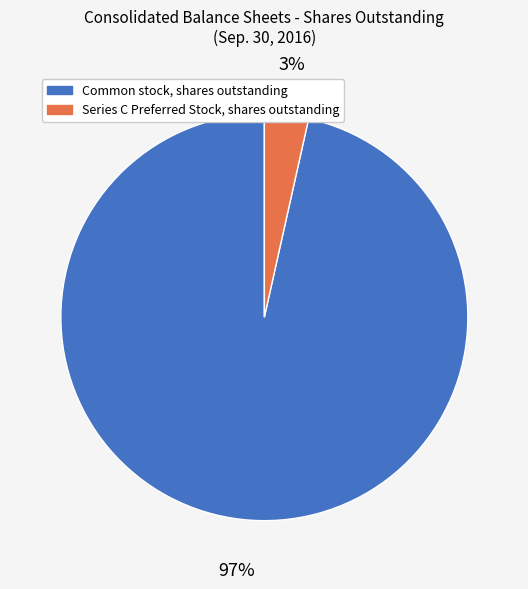

To the nearest percent, what portion does Series C Preferred Stock, shares outstanding represent?

3%